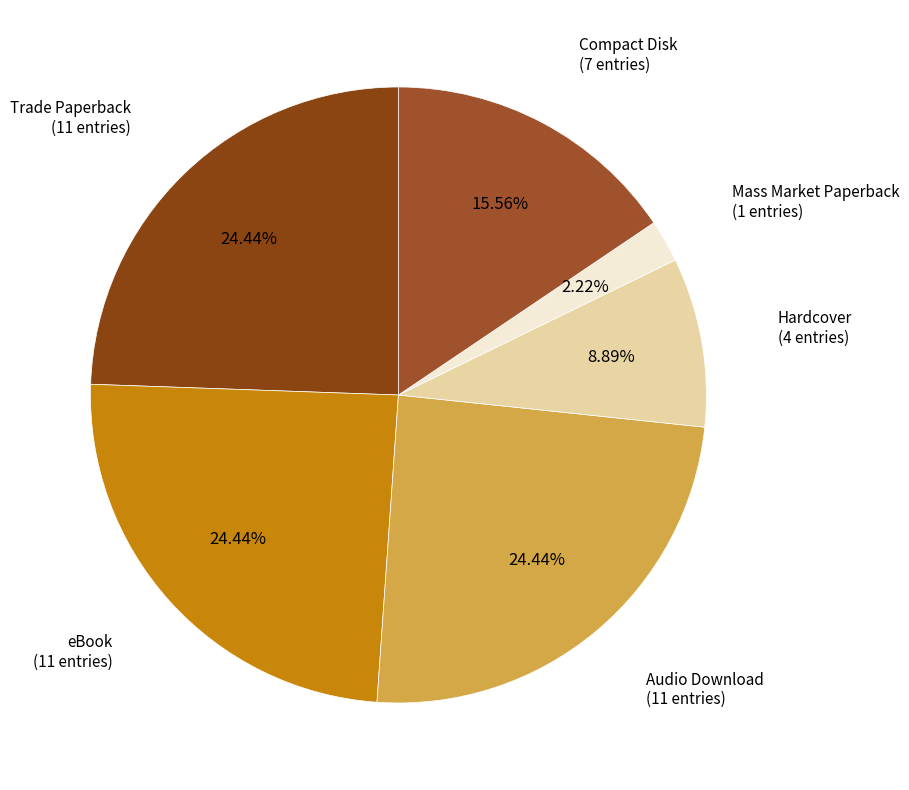

How many segments does this pie chart have?

6